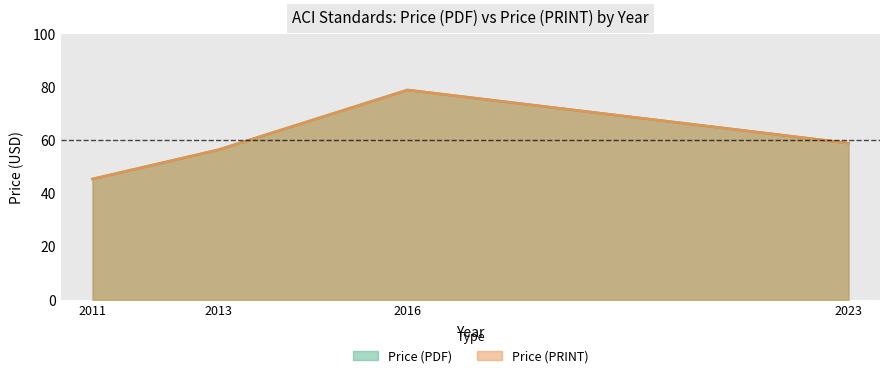

What is the average value of the Price (PDF) series?

59.8